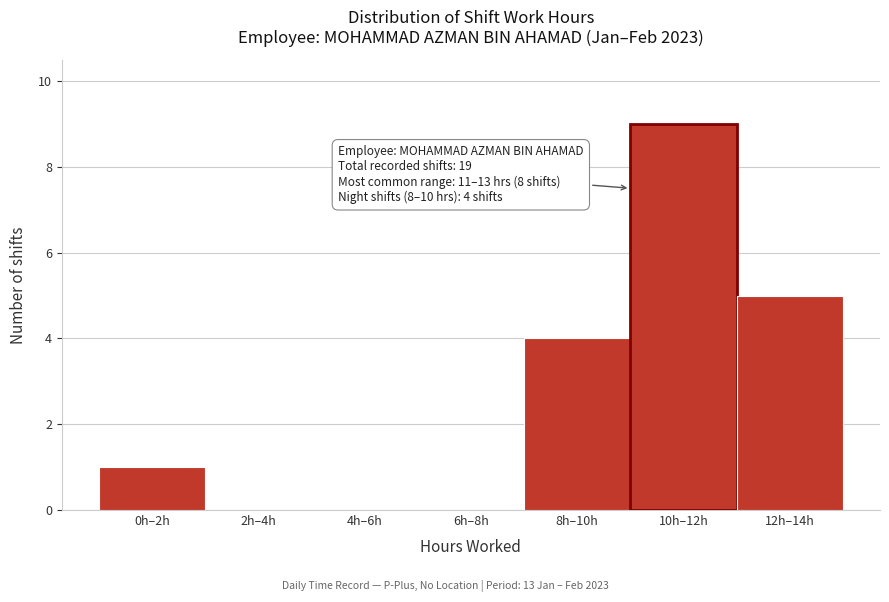

Reading right to left, list all the values displayed in this chart.

12h–14h=5	10h–12h=9	8h–10h=4	6h–8h=0	4h–6h=0	2h–4h=0	0h–2h=1